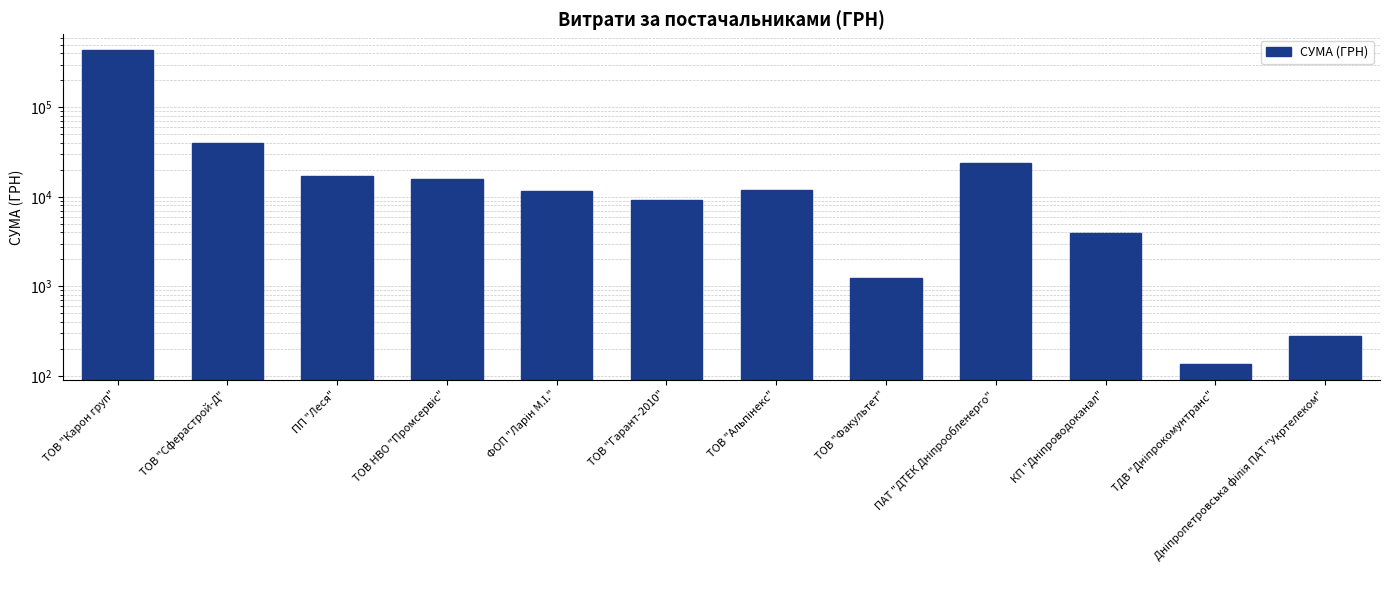

Does the chart contain any negative values?

No